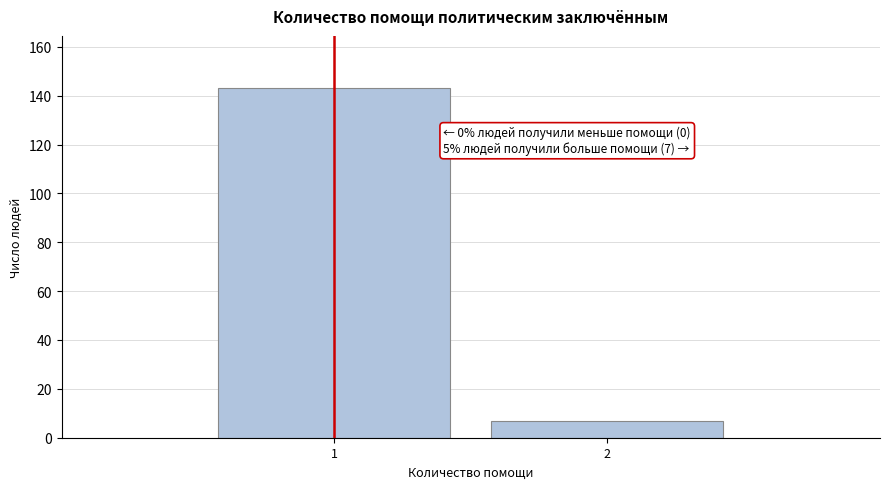

Reading left to right, extract all data points from this chart.

143	7